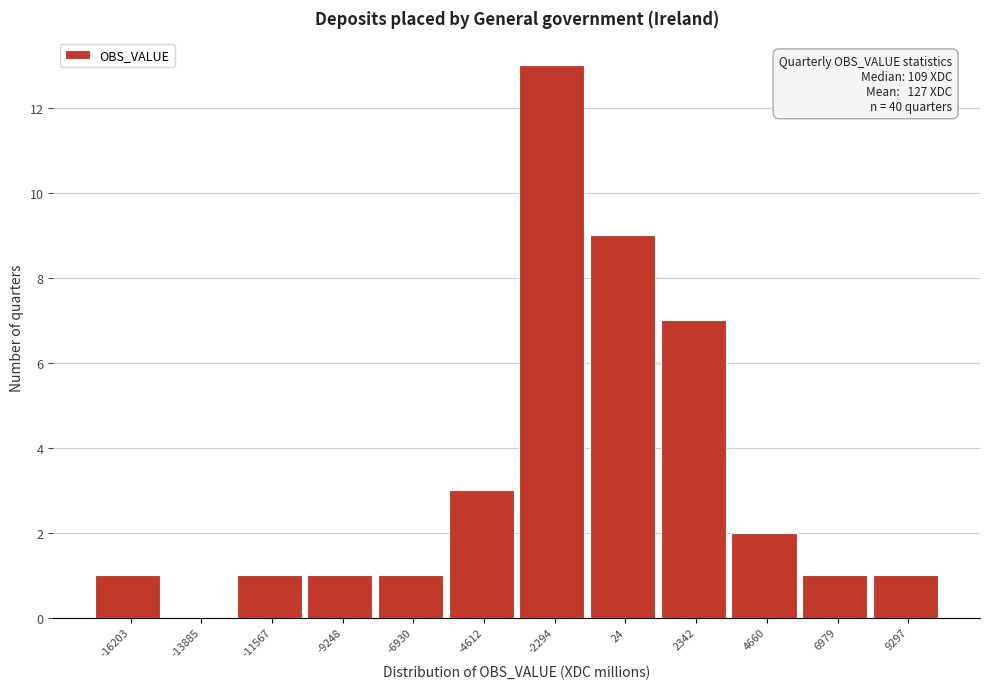

Reading left to right, list all the values displayed in this chart.

-16203=1	-13885=0	-11567=1	-9248=1	-6930=1	-4612=3	-2294=13	24=9	2342=7	4660=2	6979=1	9297=1